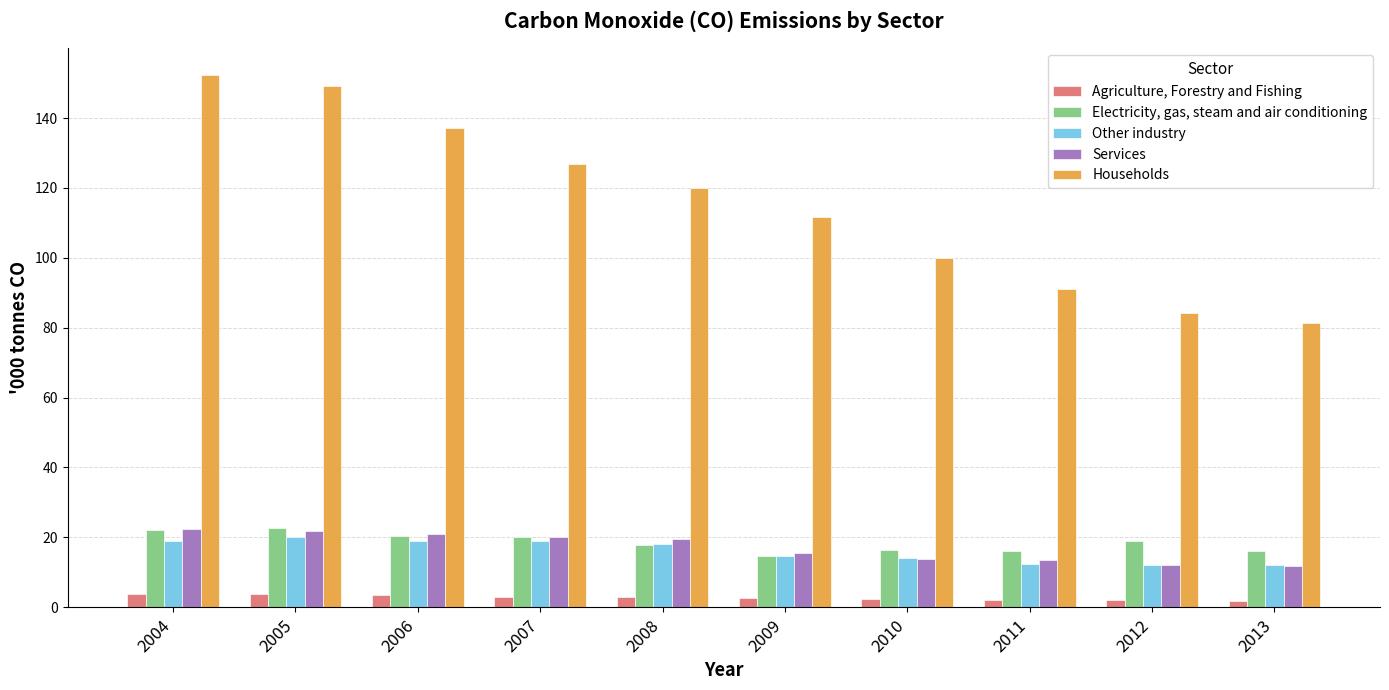

At how many categories does at least one series exceed 109?

6